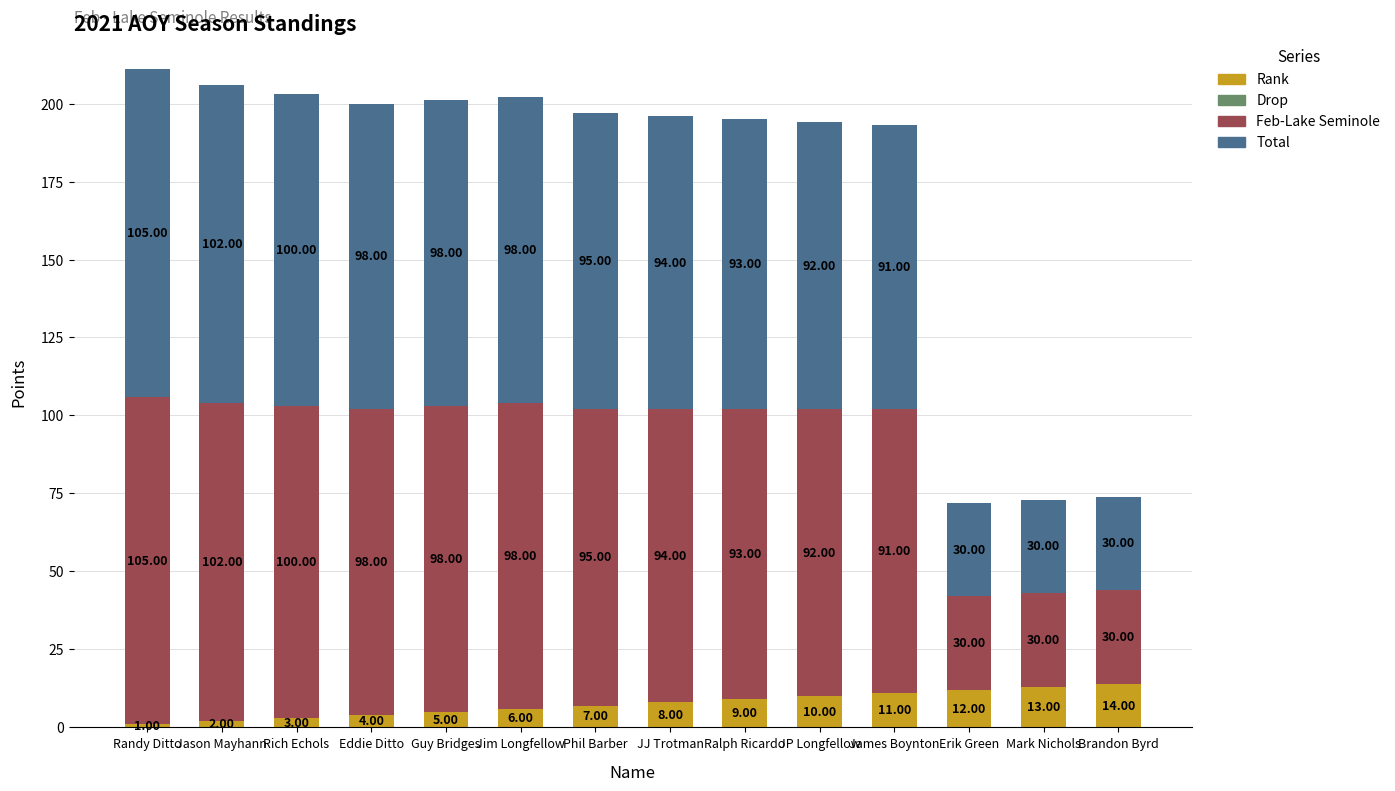

At which label does Rank reach its minimum?

Randy Ditto